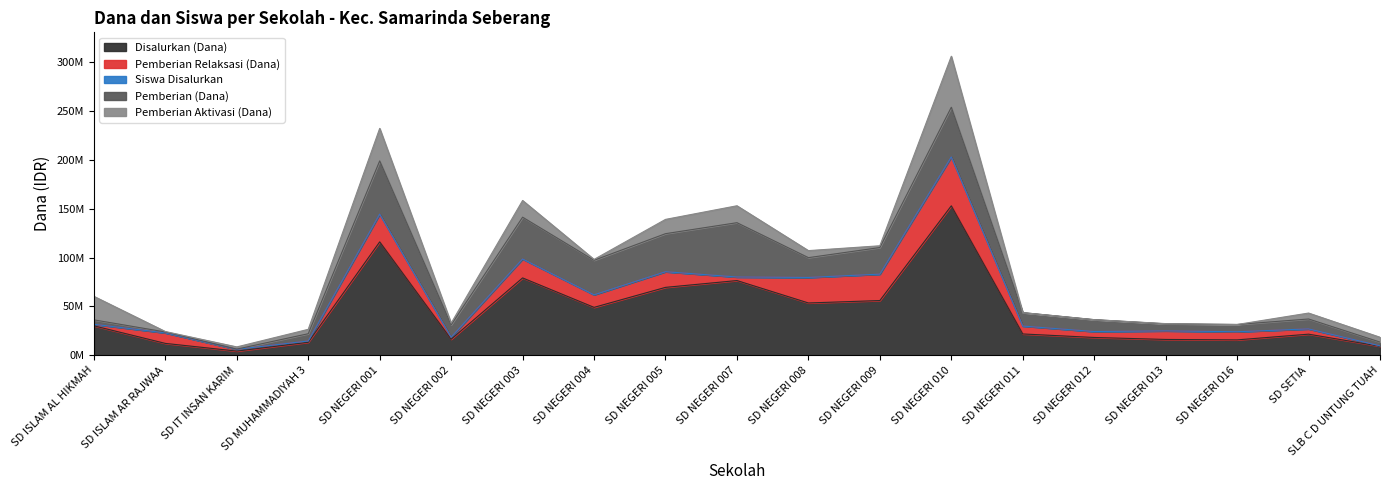

What position from the right is SD MUHAMMADIYAH 3?

16